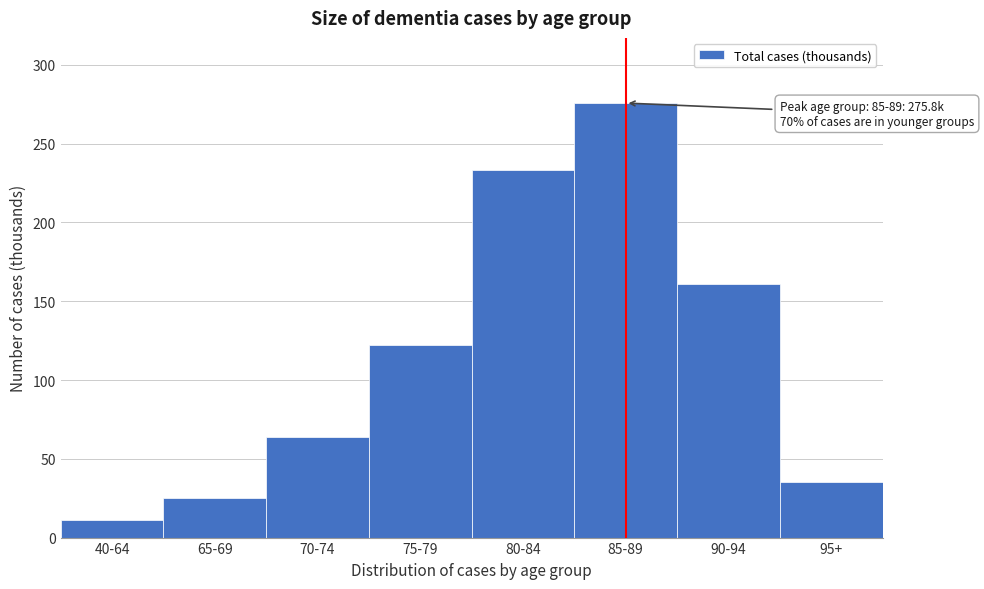

Reading left to right, list all the values displayed in this chart.

40-64=10.9	65-69=25.0	70-74=64.1	75-79=122.2	80-84=233.1	85-89=275.8	90-94=160.7	95+=35.0